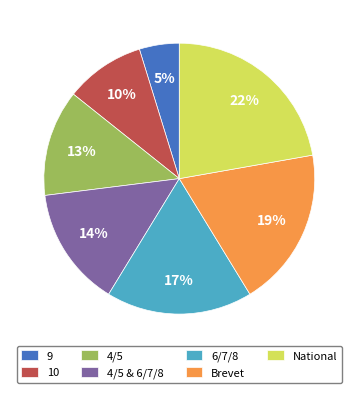

What is the ratio of the value at 9 to the value at 6/7/8?

0.3